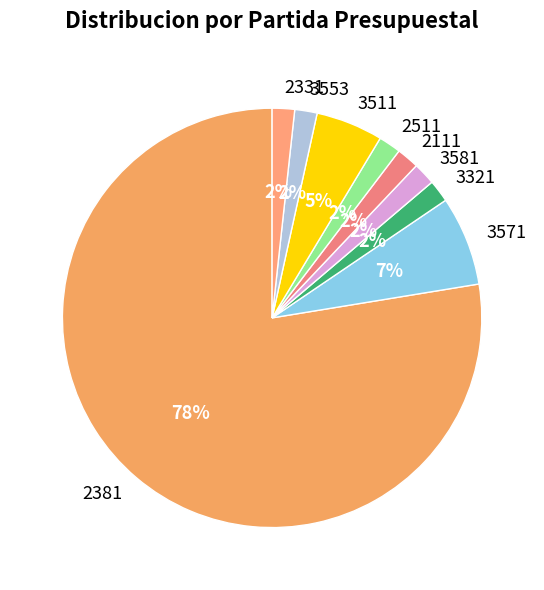

How many segments does this pie chart have?

9